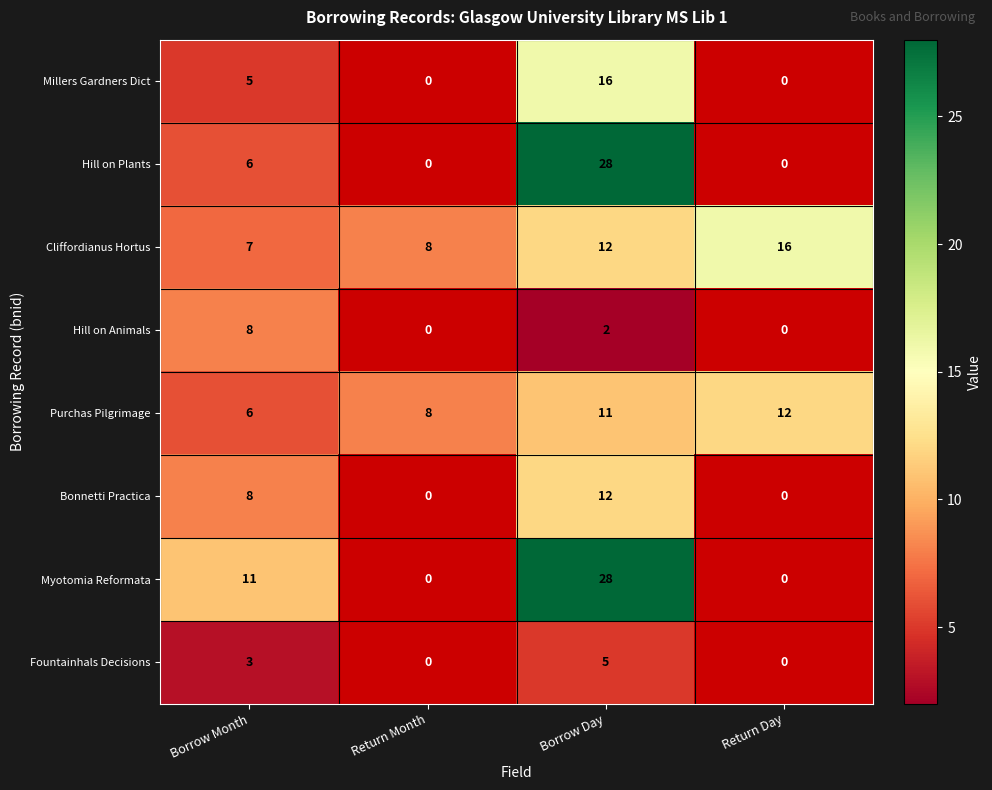

Which category has the lowest value across all series?

Borrow Day